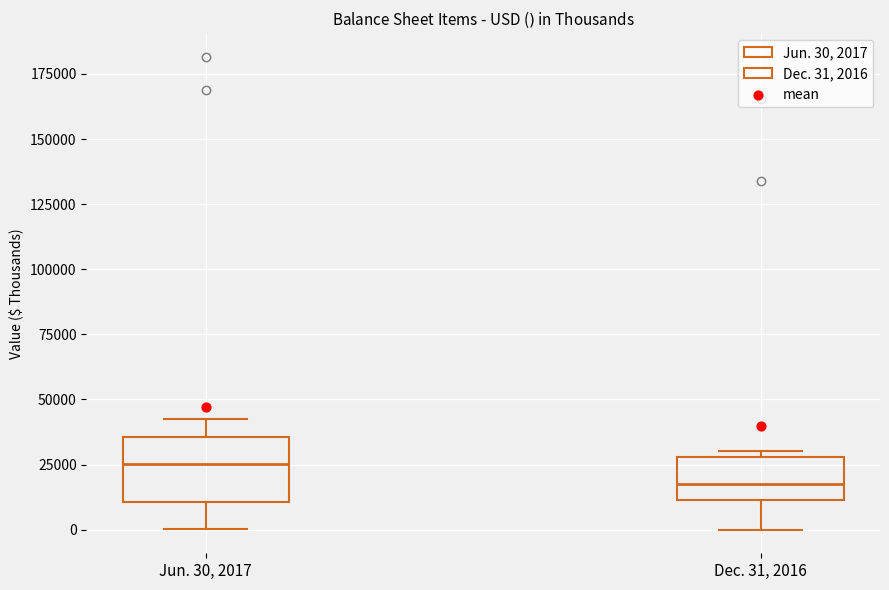

Reading left to right, read every box against the y-axis: the position of its median line, the range the box covers, and the ends of its whiskers. The values are not printed on the chart, so give them approximately, as read against the axis.

Jun. 30, 2017: median 25000, box 10000 to 35000, whiskers 0 to 45000
Dec. 31, 2016: median 15000, box 10000 to 30000, whiskers 0 to 30000 (just above the box's upper edge)